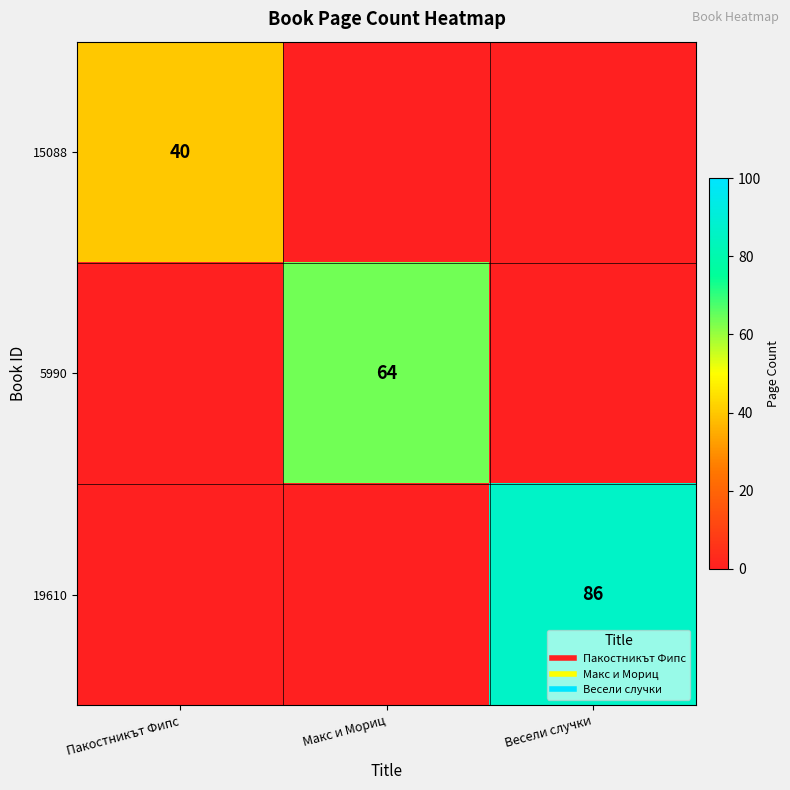

Is it true that 19610 equals 86 at Весели случки?

True